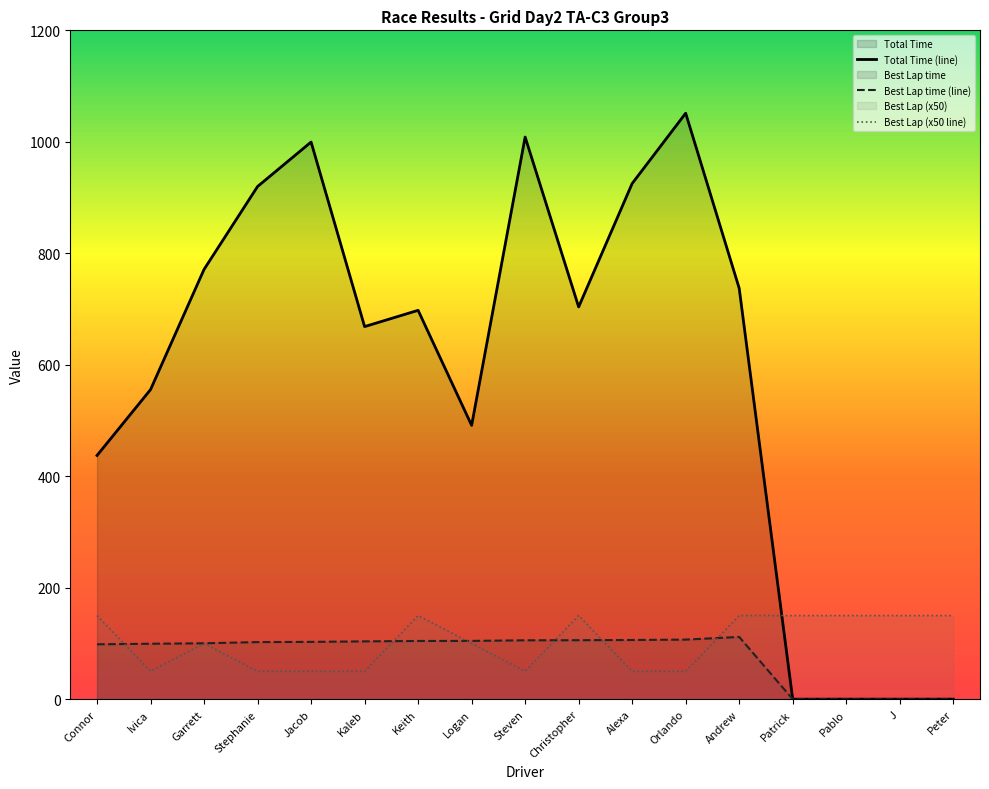

True or false: Best Lap time (line) and Best Lap (x50 line) cross at least once.

True